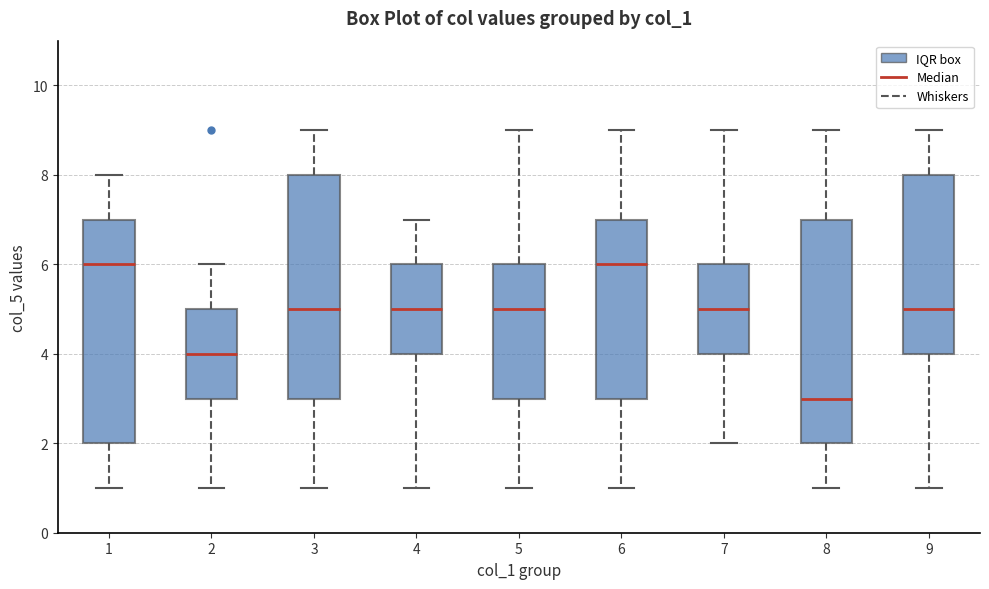

Reading left to right, transcribe this box plot: for each box, give where its median line is, the range the box spans, and where its two whiskers end, as read against the y-axis. The values are not printed on the chart, so give them approximately, as read against the axis.

1: median 6, box 2 to 7, whiskers 1 to 8
2: median 4, box 3 to 5, whiskers 1 to 6
3: median 5, box 3 to 8, whiskers 1 to 9
4: median 5, box 4 to 6, whiskers 1 to 7
5: median 5, box 3 to 6, whiskers 1 to 9
6: median 6, box 3 to 7, whiskers 1 to 9
7: median 5, box 4 to 6, whiskers 2 to 9
8: median 3, box 2 to 7, whiskers 1 to 9
9: median 5, box 4 to 8, whiskers 1 to 9